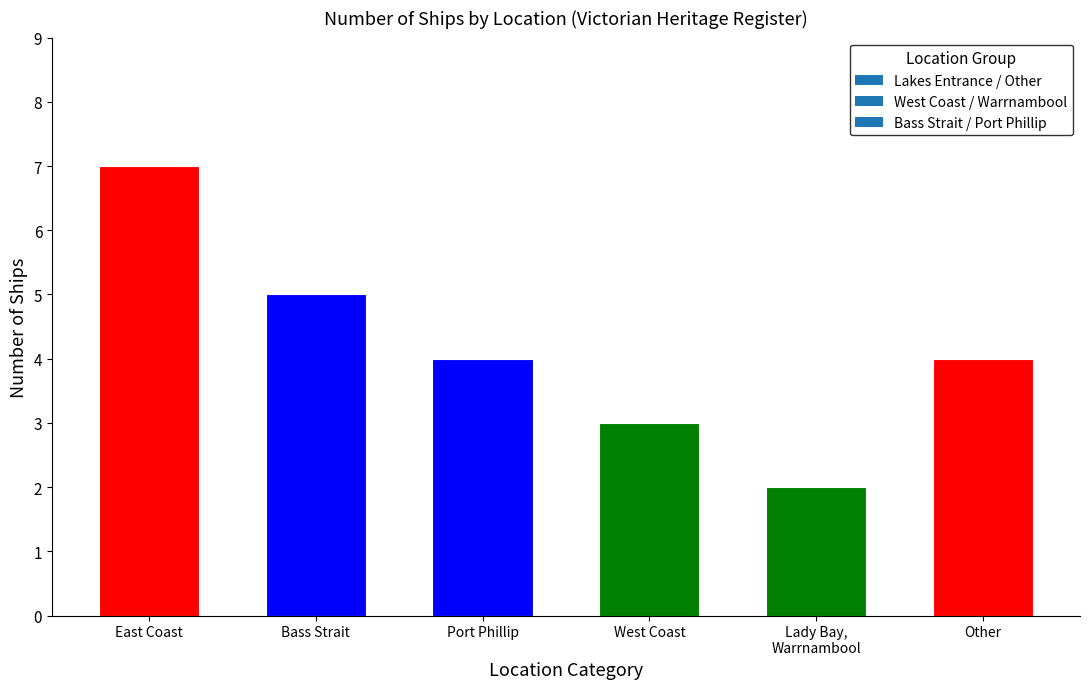

At which label does the data first exceed 4?

East Coast